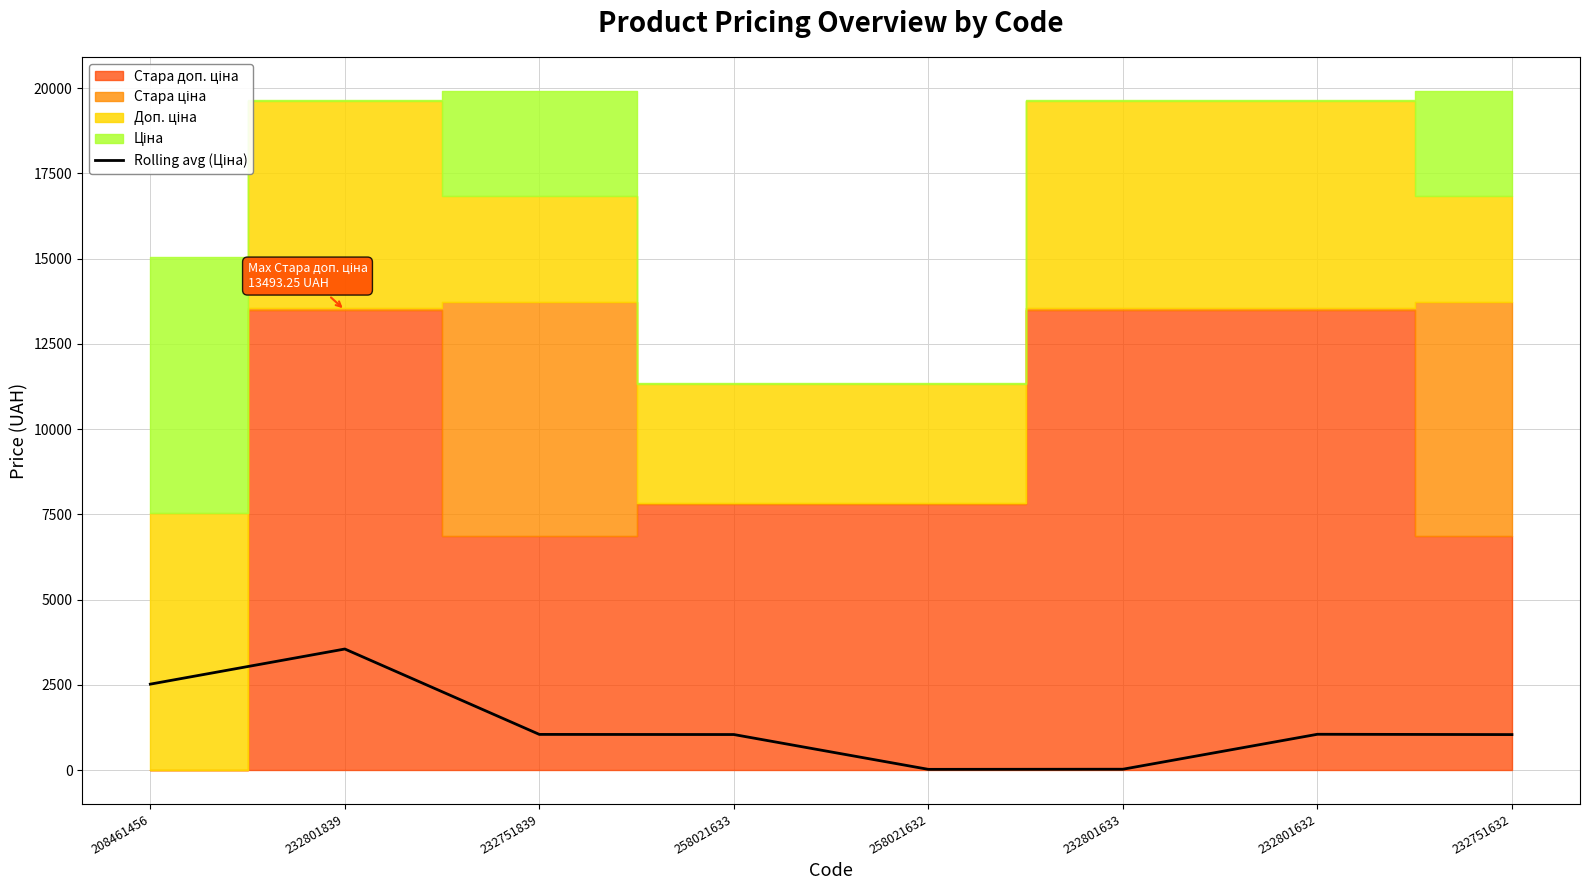

List the labels in order of value, largest first.

232801839, 208461456, 232801632, 232751839, 258021633, 232751632, 232801633, 258021632